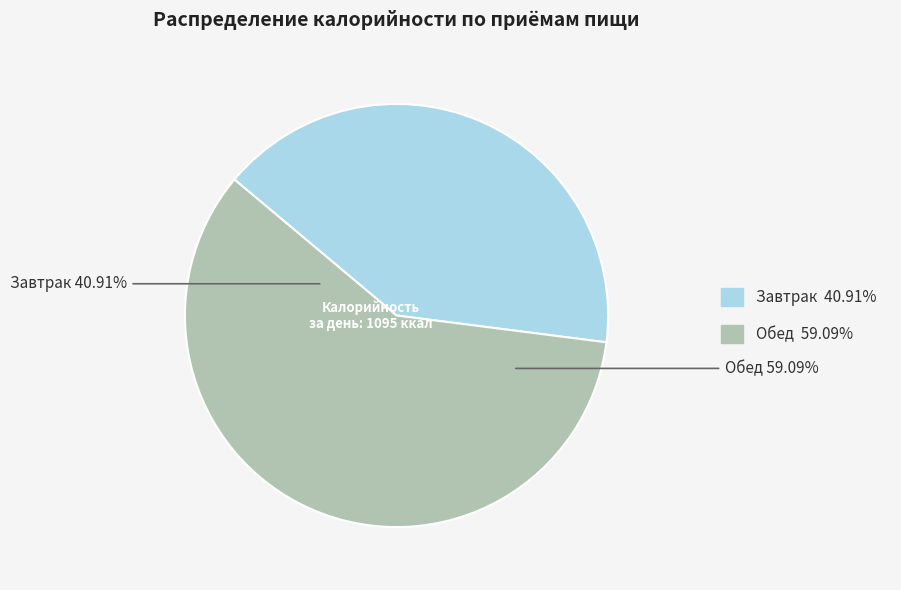

Approximately how many times larger is the value at Завтрак compared to Обед?

0.7